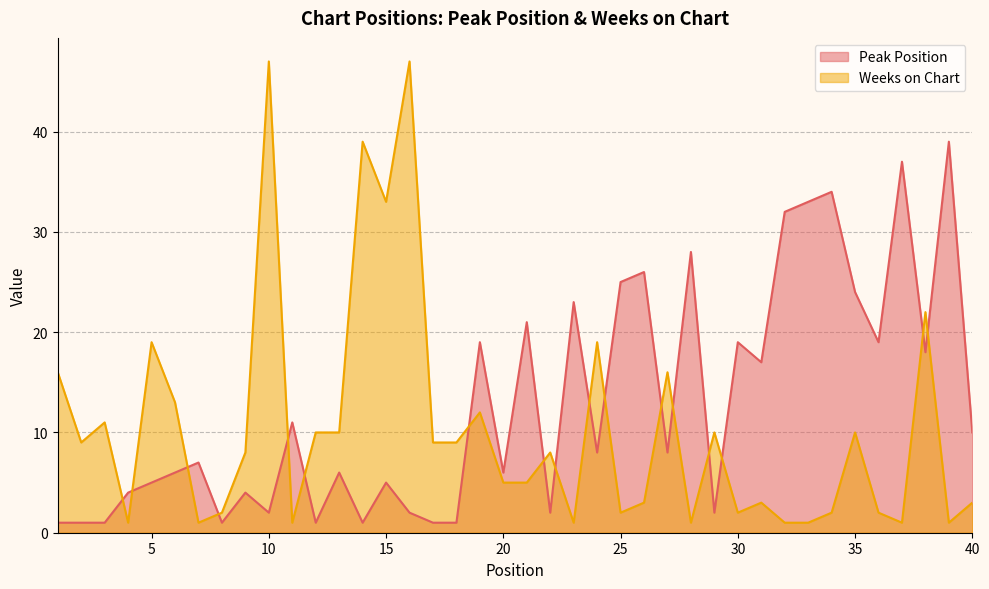

Does the chart have visible grid lines?

Yes